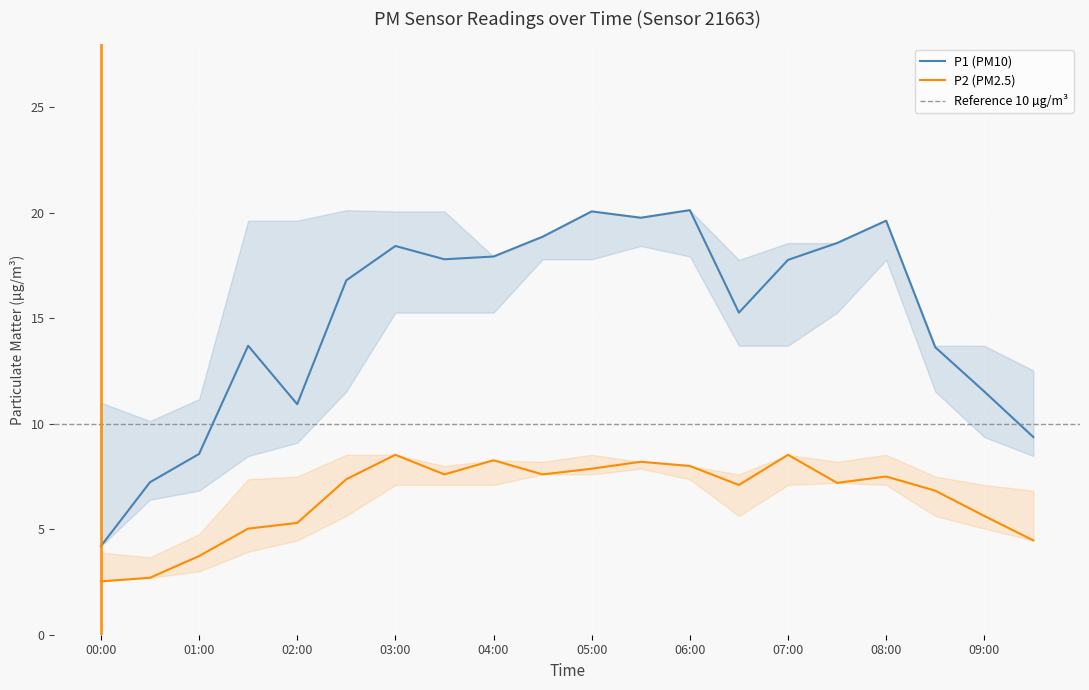

Which has a higher value, 07:30 or 01:30?

07:30